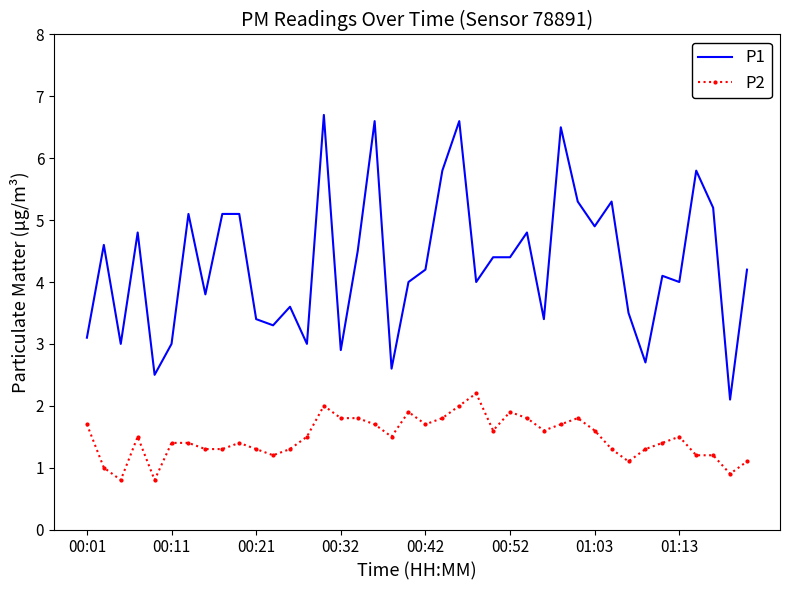

List the series in order of their peak value, highest first.

P1, P2